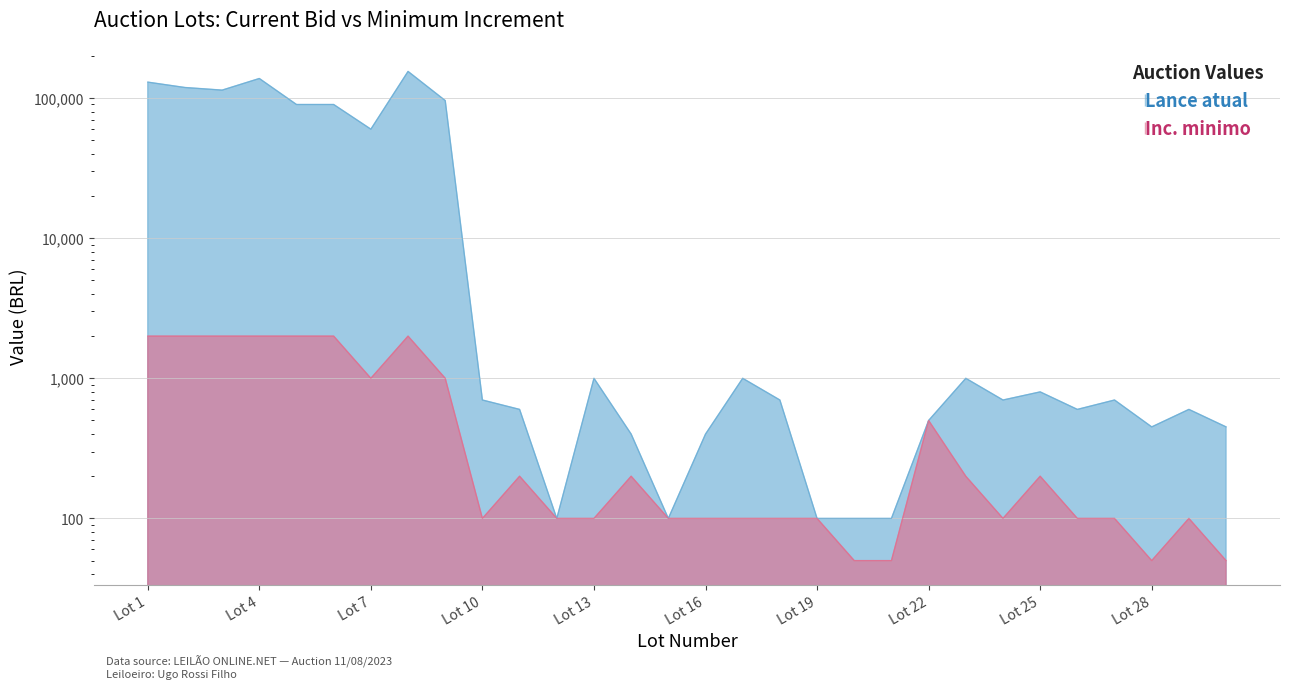

How many values in the Lance atual series exceed 700?

13